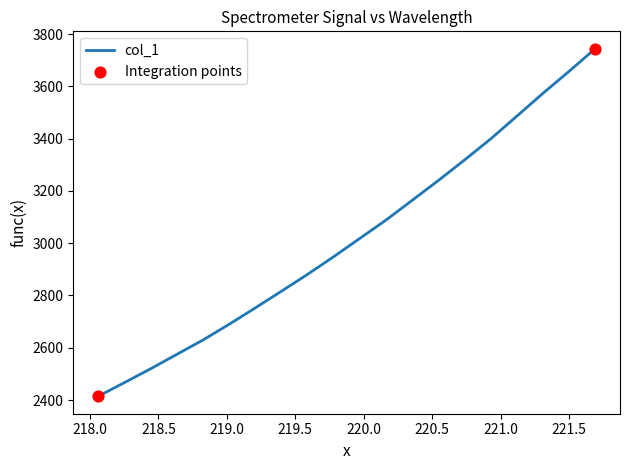

What is the difference between the maximum and minimum values?

1329.8